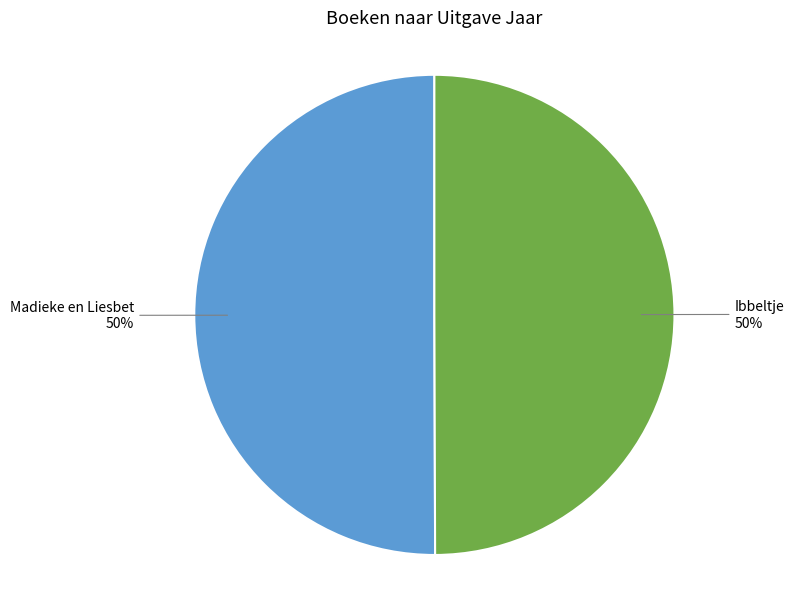

To the nearest percent, what is the average slice percentage?

50%